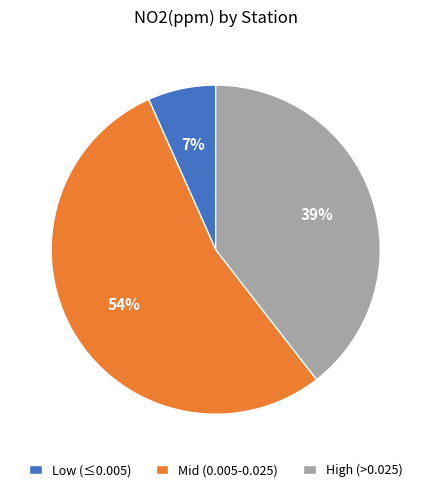

Is it true that High (>0.025) is 31% of the pie?

False